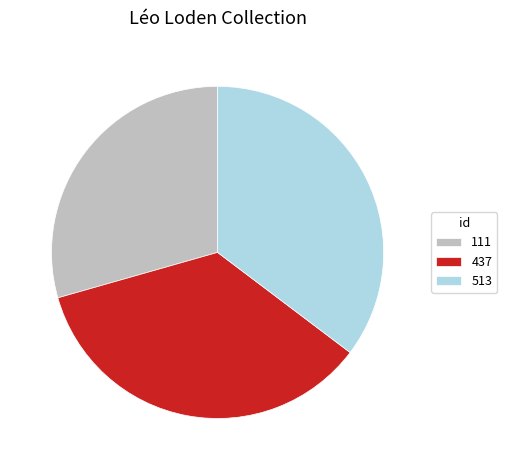

Which slice is the smallest?

111